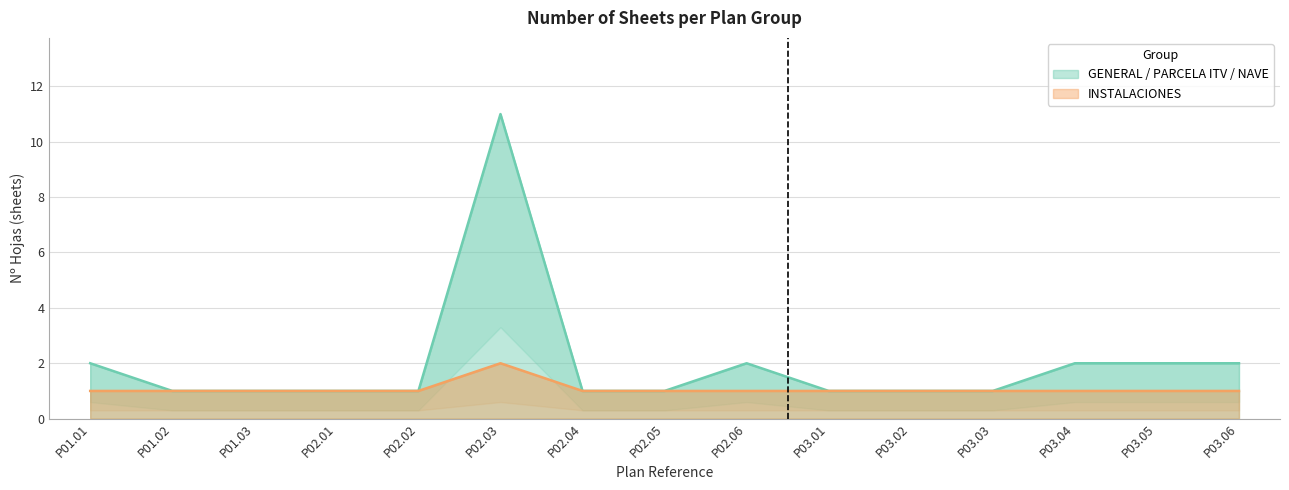

What is the value of the INSTALACIONES point at the 6th from the left?

2